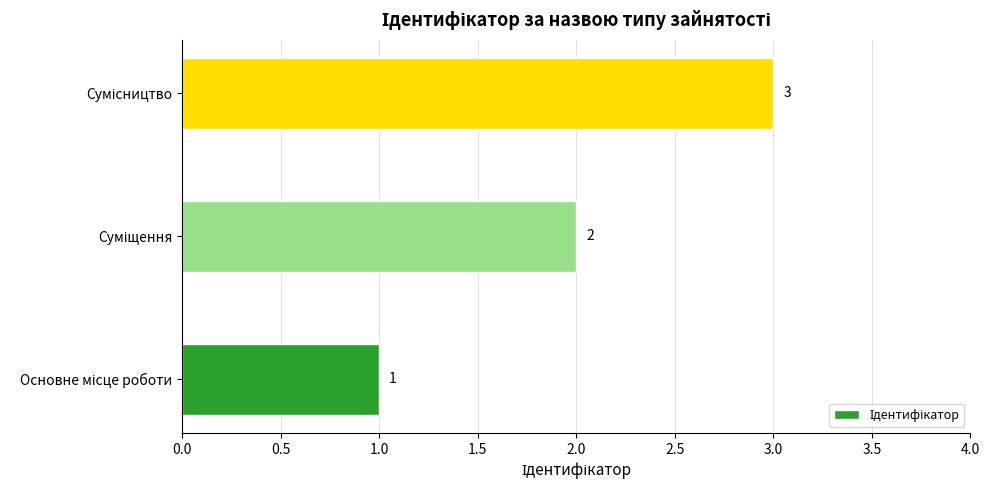

What is the difference between the second highest and minimum values?

1